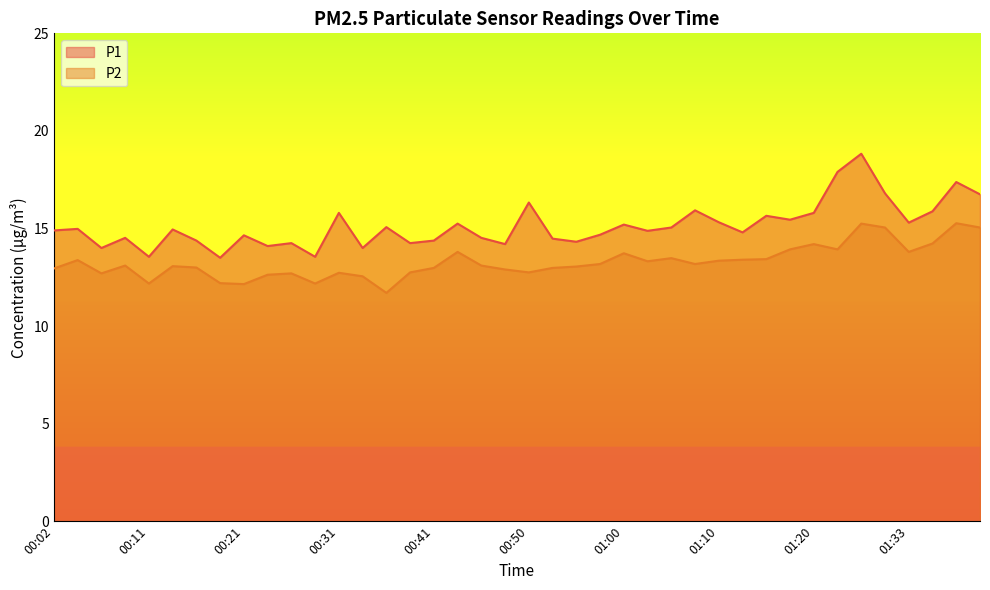

How many interior local valleys does the P2 series have?

10